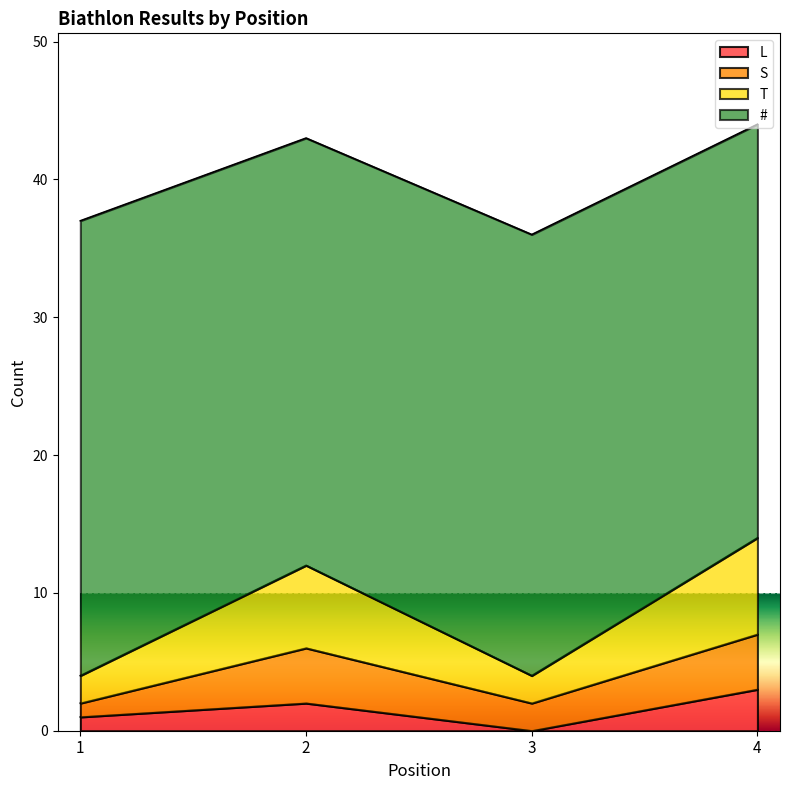

How many values in the T series are below 6?

2